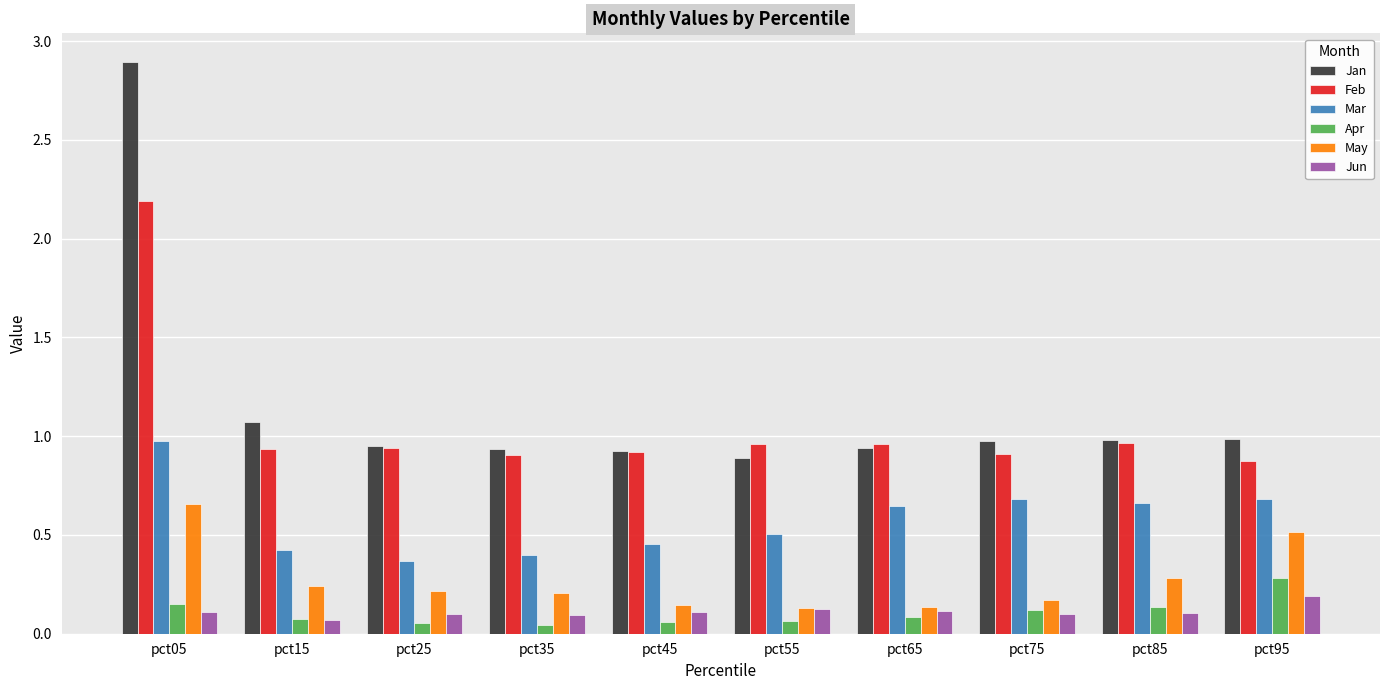

What is the difference between the maximum and minimum values in the Feb series?

1.3